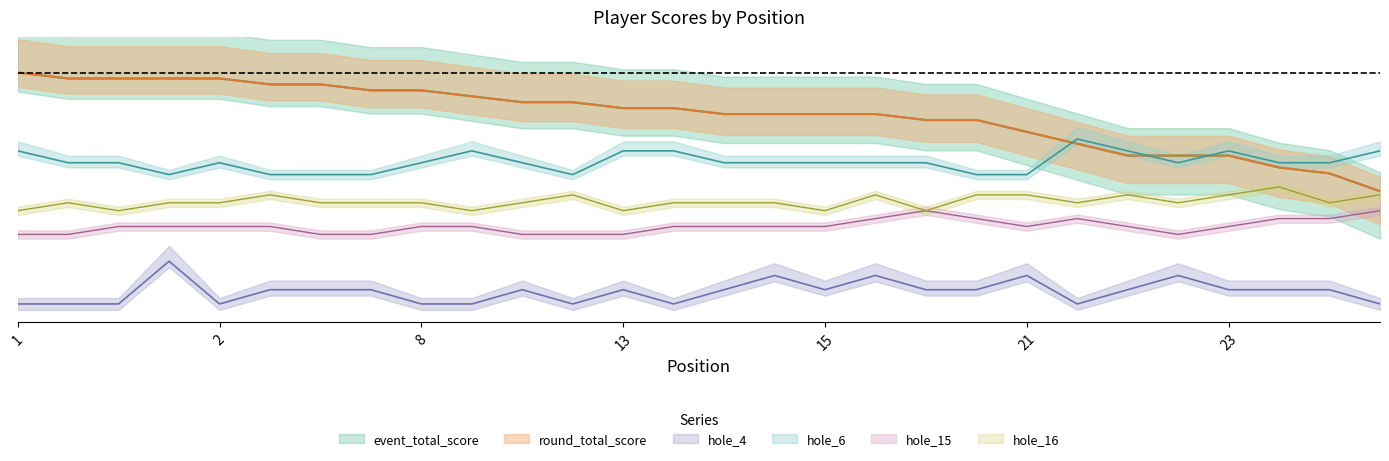

True or false: hole_15 and hole_6 cross at least once.

False